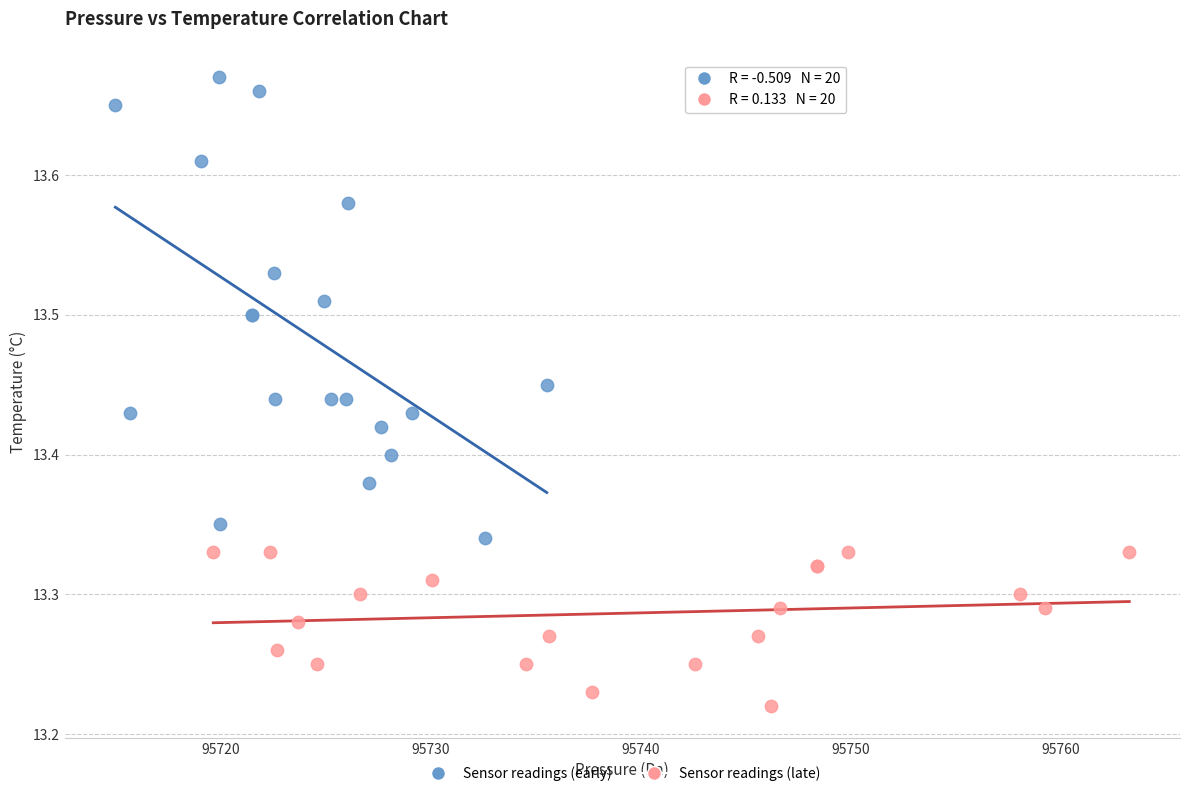

Which series contains the highest Y value?

Sensor readings (early)